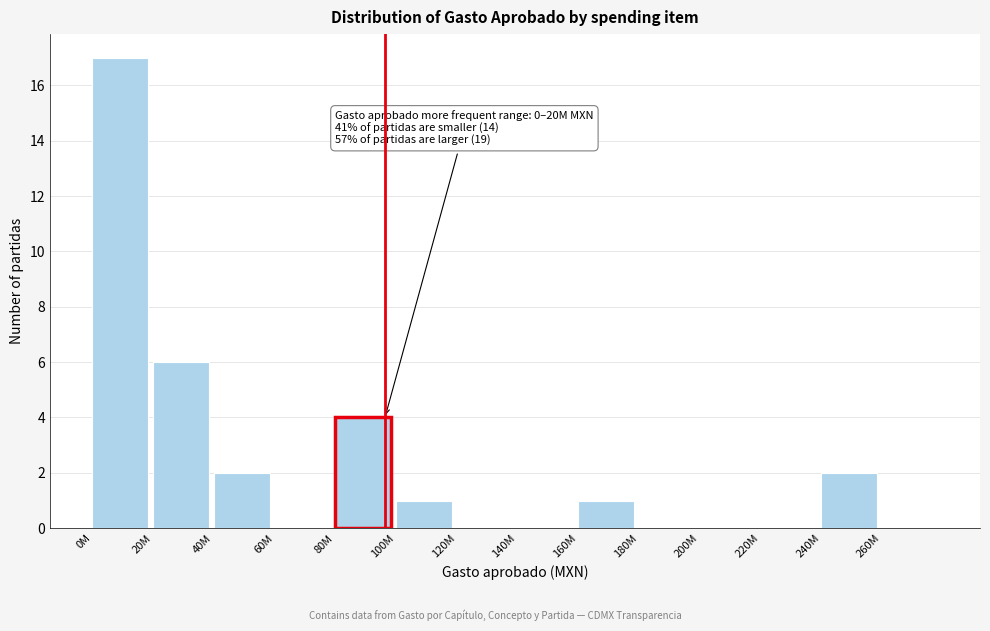

Reading right to left, list all the values displayed in this chart.

260M=0	240M=2	220M=0	200M=0	180M=0	160M=1	140M=0	120M=0	100M=1	80M=4	60M=0	40M=2	20M=6	0M=17